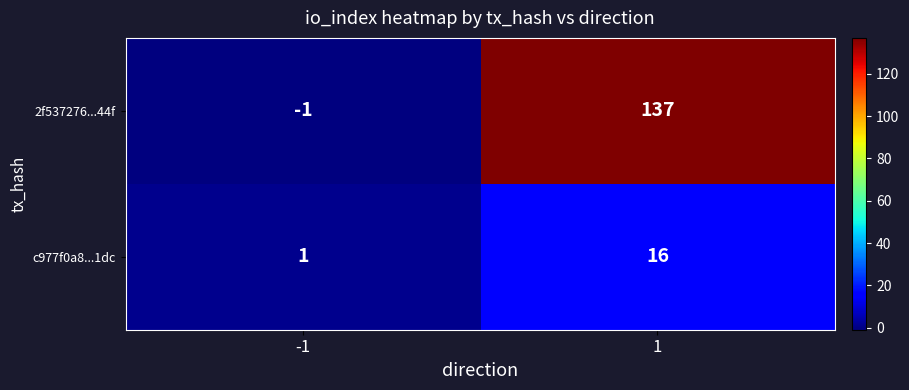

Reading left to right, extract all data points from this chart.

2f537276...44f: -1	137
c977f0a8...1dc: 1	16